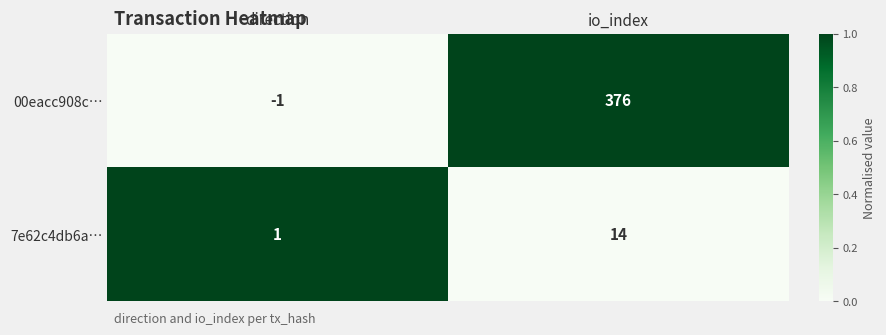

At which category does the chart reach its peak across all series?

io_index